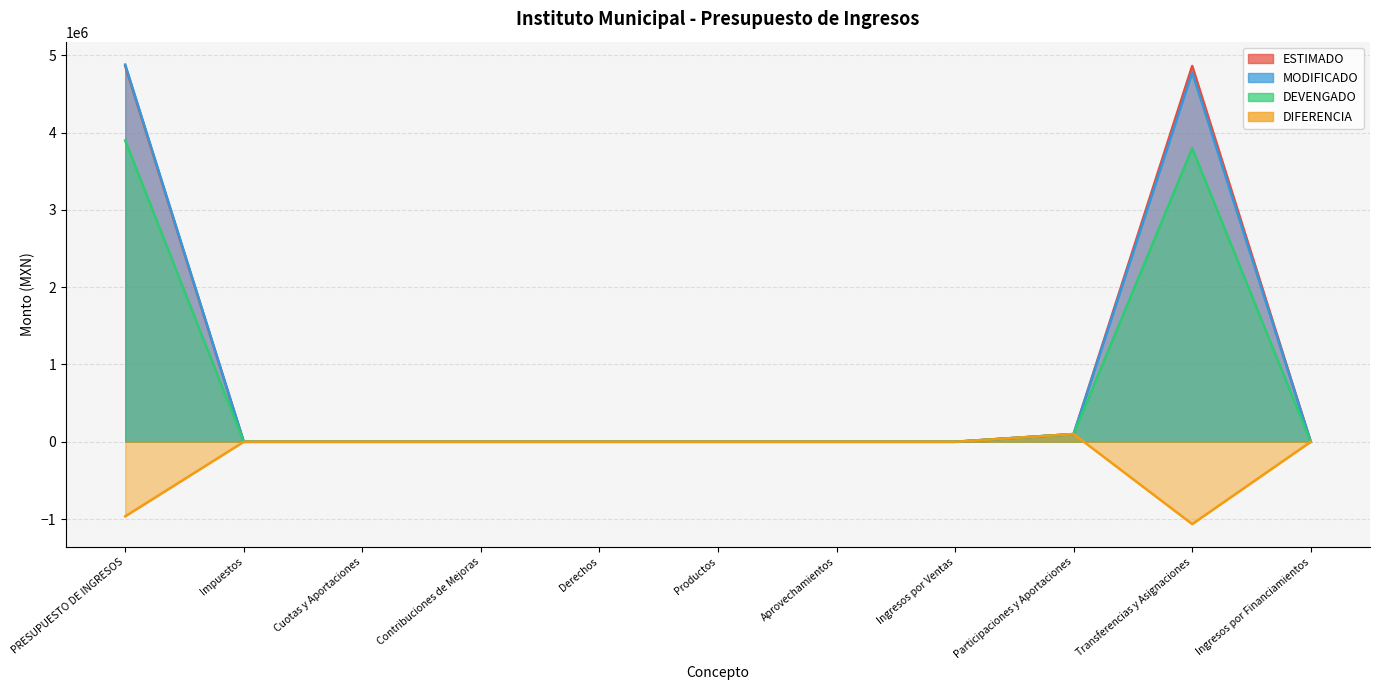

What is the sum of the ESTIMADO values at PRESUPUESTO DE INGRESOS and Participaciones y Aportaciones?

4962313.0